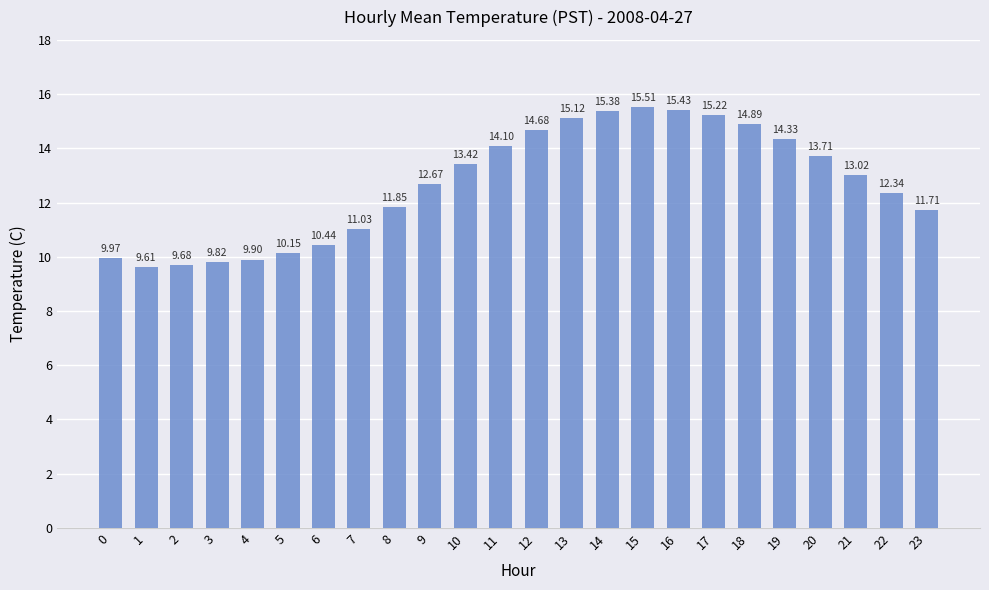

How many bars are there in total?

24